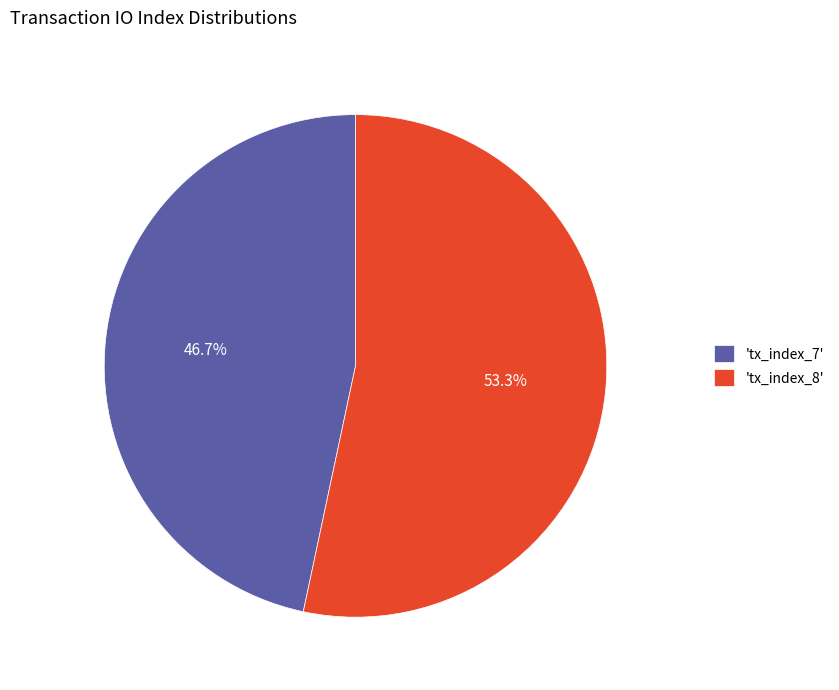

Rank the categories by value from lowest to highest.

'tx_index_7', 'tx_index_8'